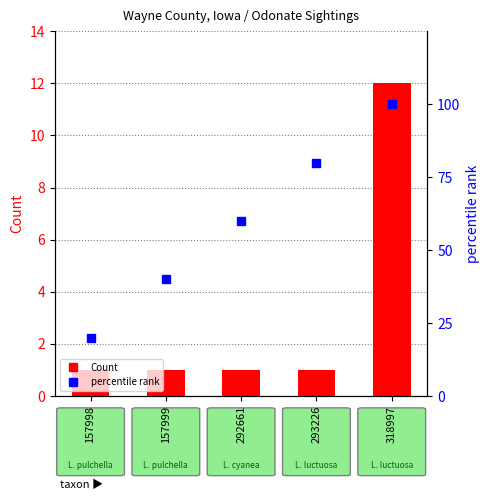

What is the total value across all series at 157999?

41